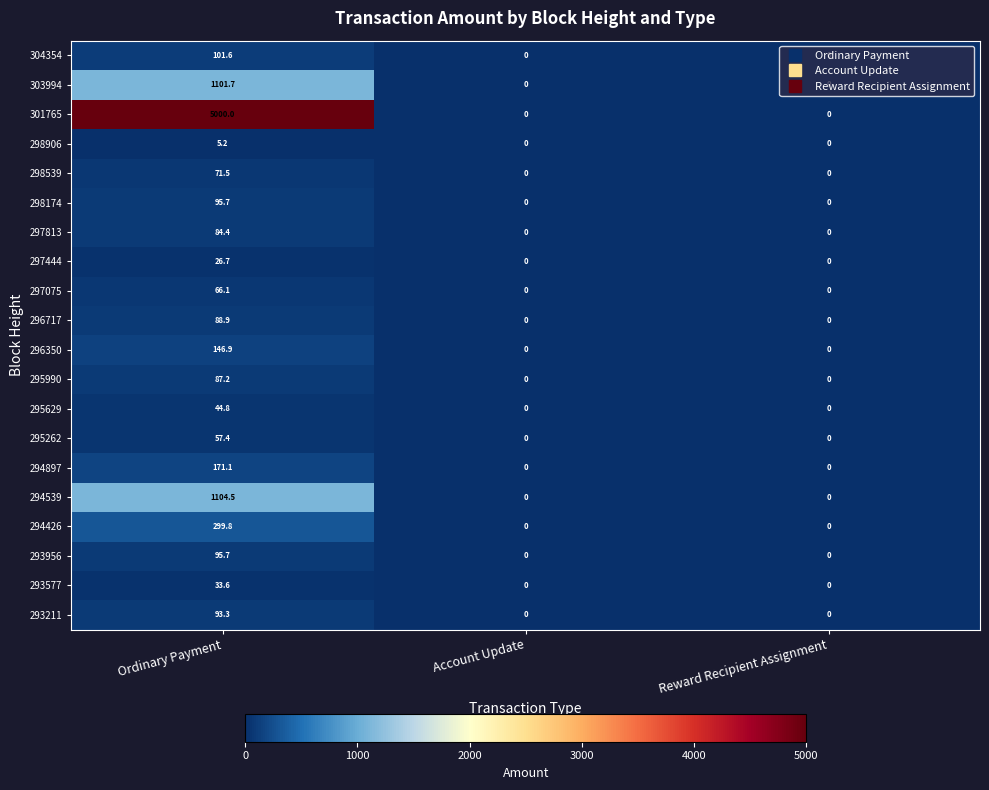

What is the greatest value displayed?

5000.0